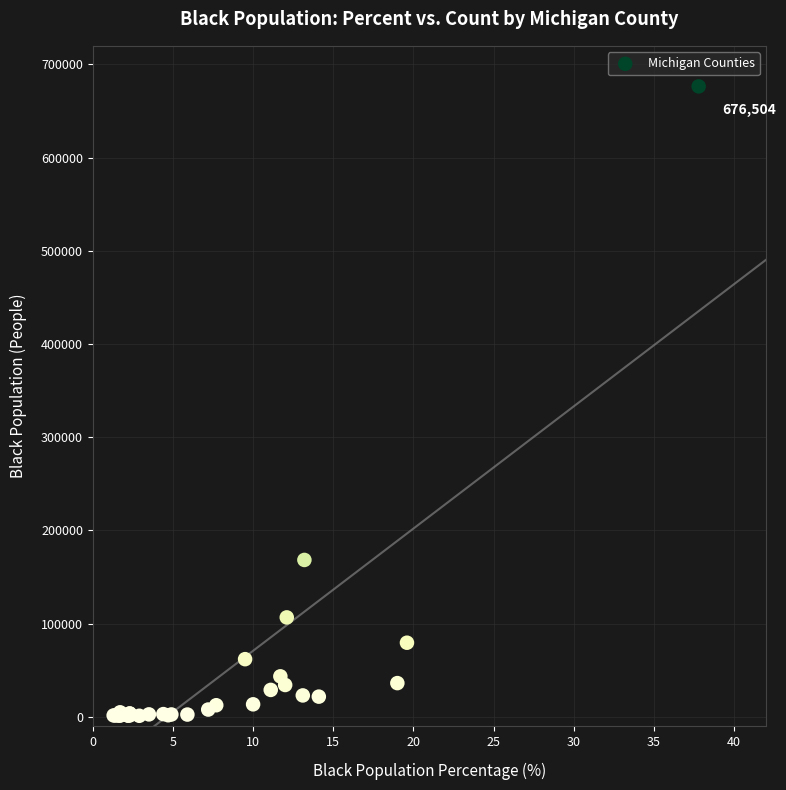

What Y value in the scatter plot is closest to 338826?

168362